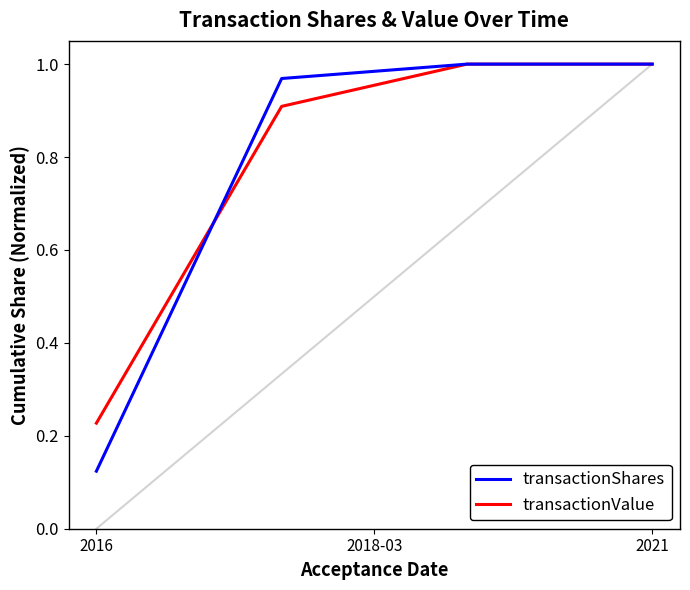

At how many categories does at least one series exceed 0?

4